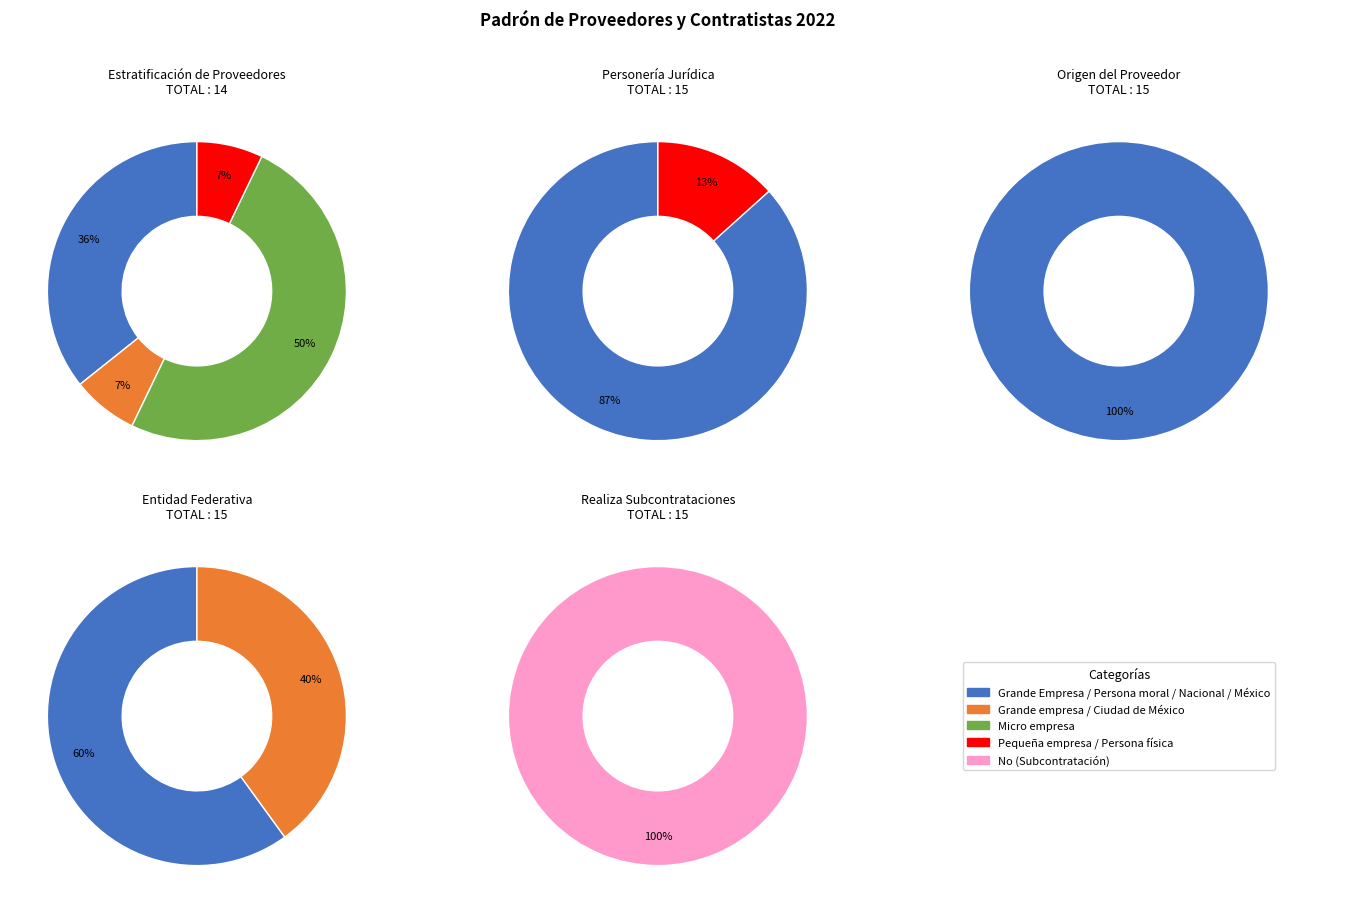

What is the smallest slice in the pie chart?

Grande empresa